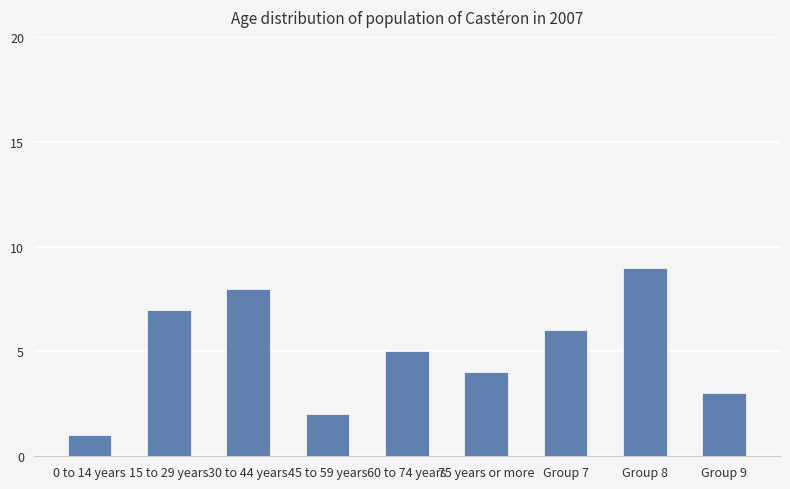

Rank the categories by value from highest to lowest.

Group 8, 30 to 44 years, 15 to 29 years, Group 7, 60 to 74 years, 75 years or more, Group 9, 45 to 59 years, 0 to 14 years